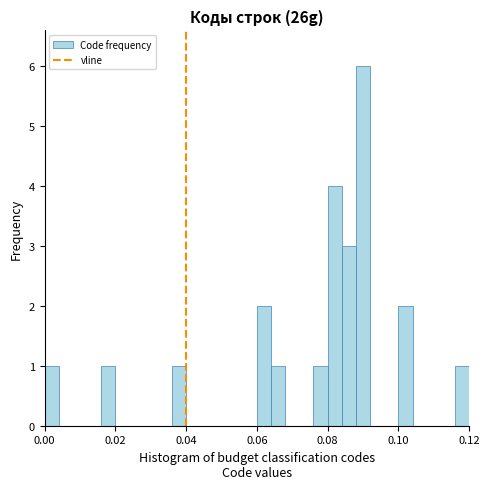

Read against the x-axis, roughly where is the centre of the tallest bar?

0.090